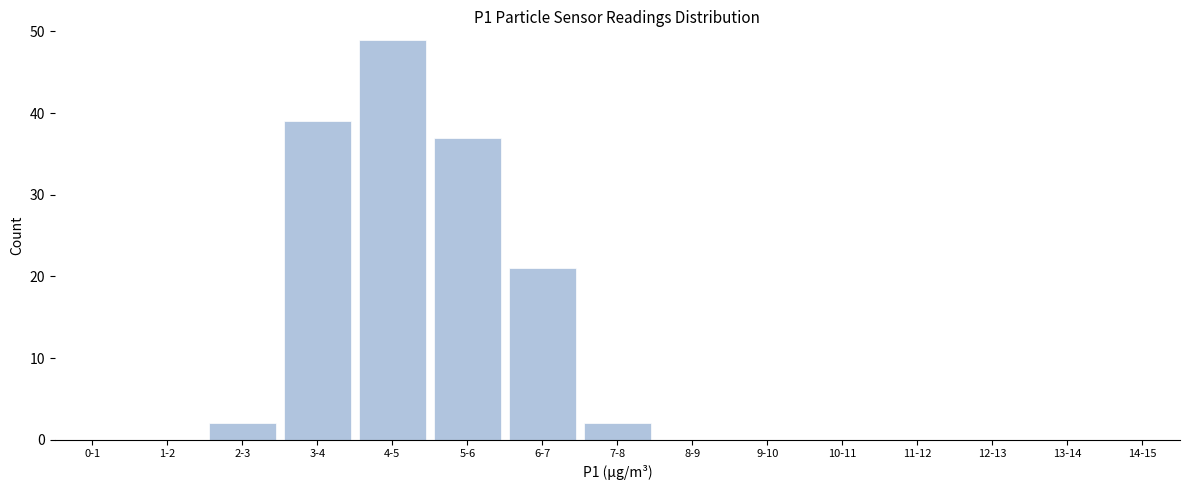

Reading left to right, what are all the values shown in this chart?

0-1=0	1-2=0	2-3=2	3-4=39	4-5=49	5-6=37	6-7=21	7-8=2	8-9=0	9-10=0	10-11=0	11-12=0	12-13=0	13-14=0	14-15=0